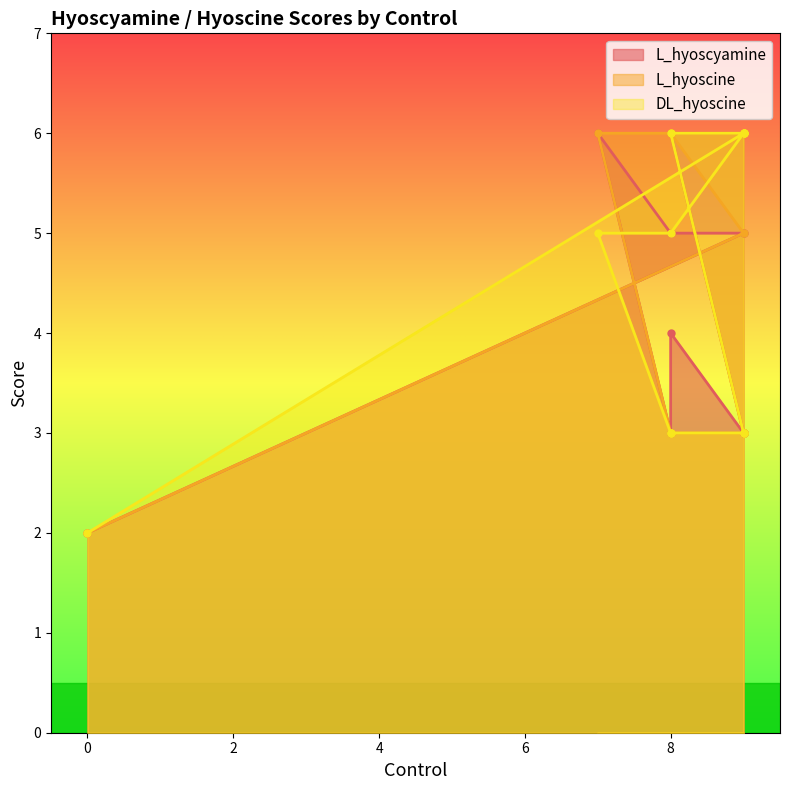

Which has a higher value, 9 or 9?

9